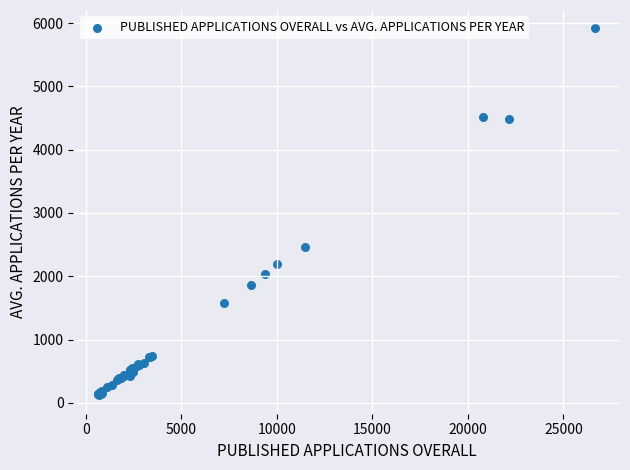

What Y value in the scatter plot is closest to 3017?

2466